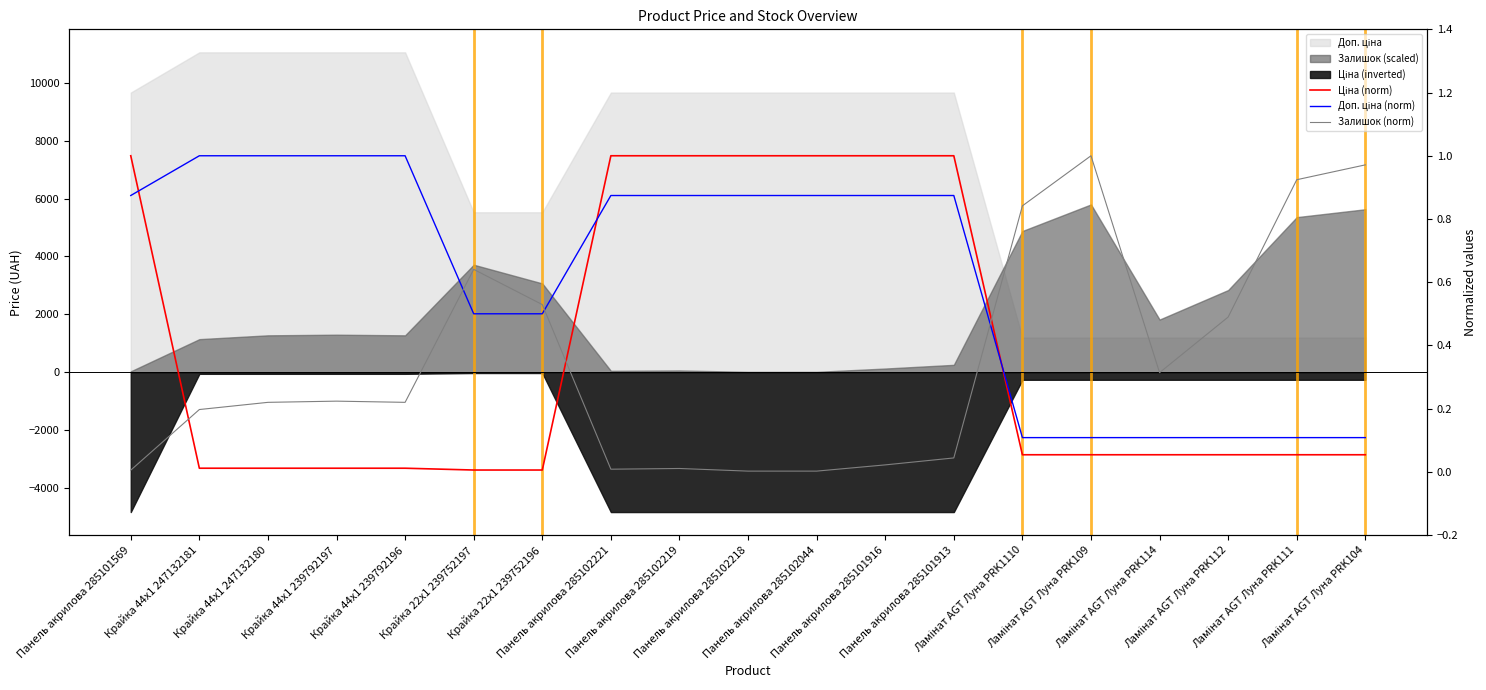

Where is Доп. ціна (norm) nearest to the value 0?

Ламінат AGT Луна PRK1110